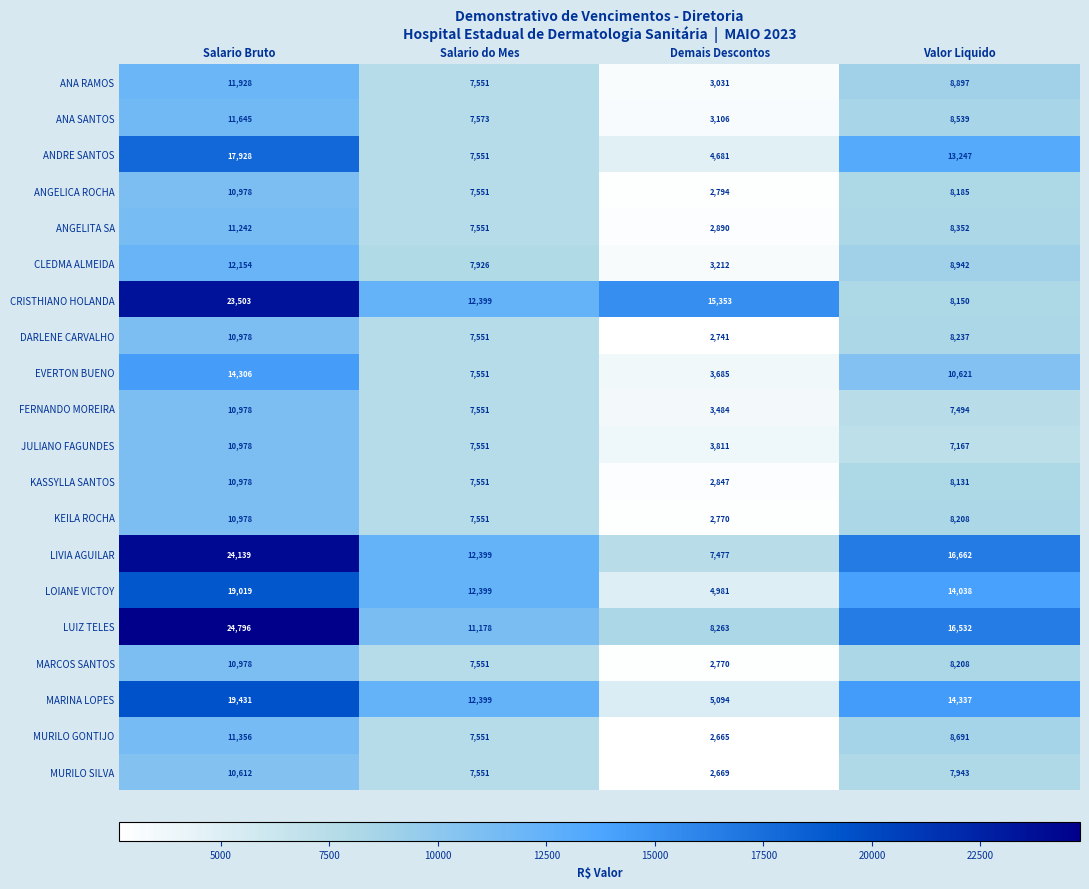

At how many categories does at least one series exceed 20960?

1